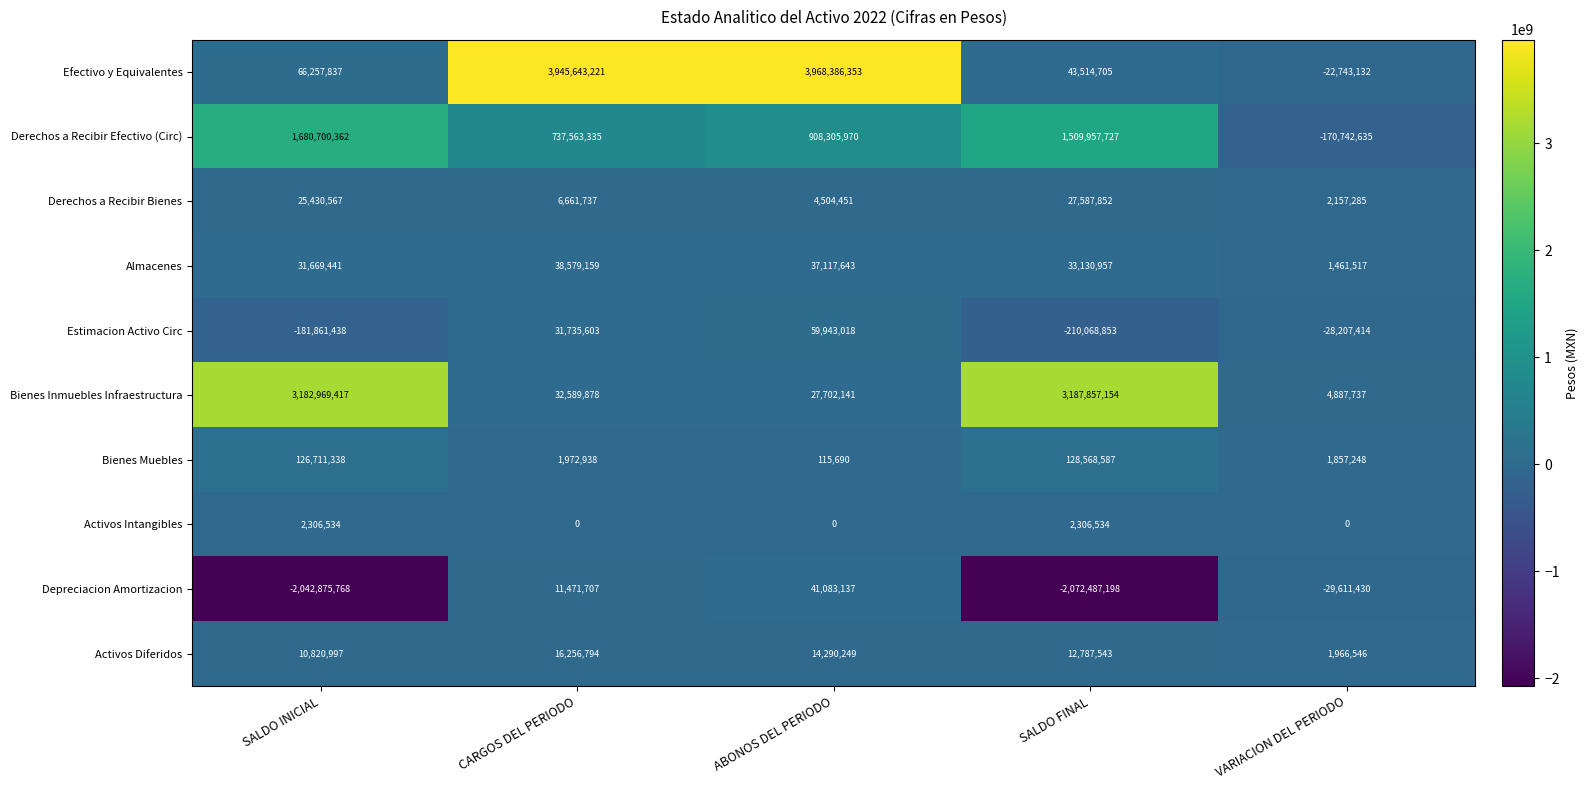

The Bienes Inmuebles Infraestructura series shows 3187857154 at SALDO FINAL. True or false?

True